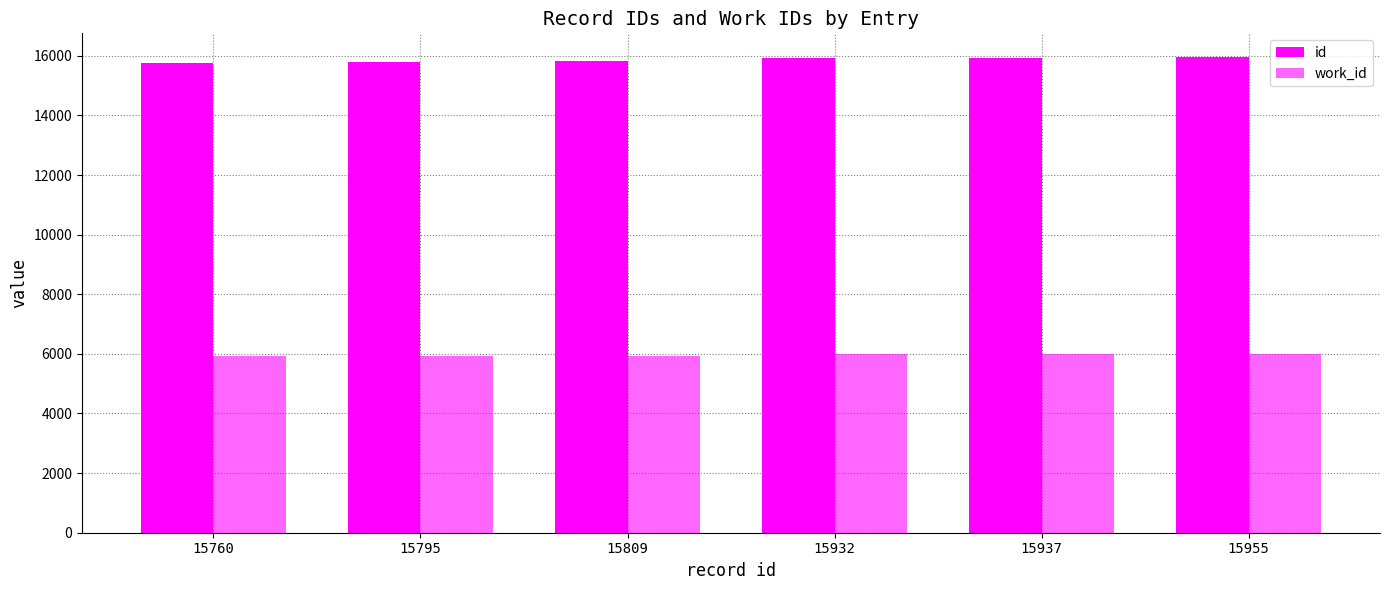

What is the smallest value displayed?

5930